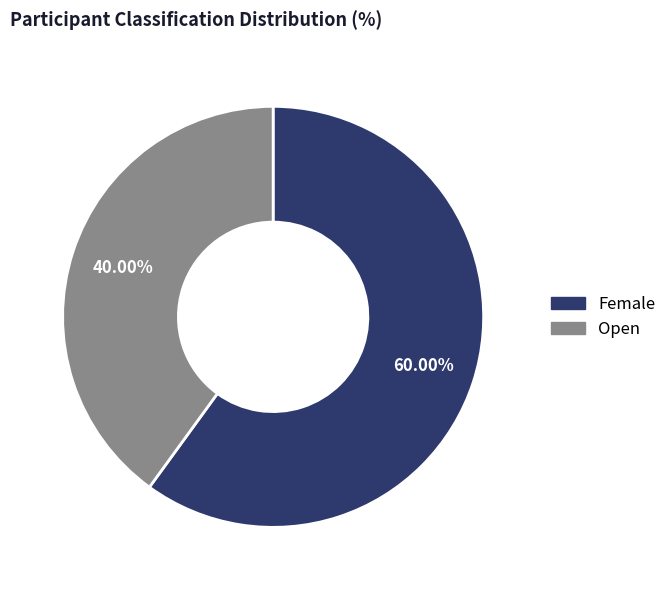

Does Open represent more than half of the total?

No